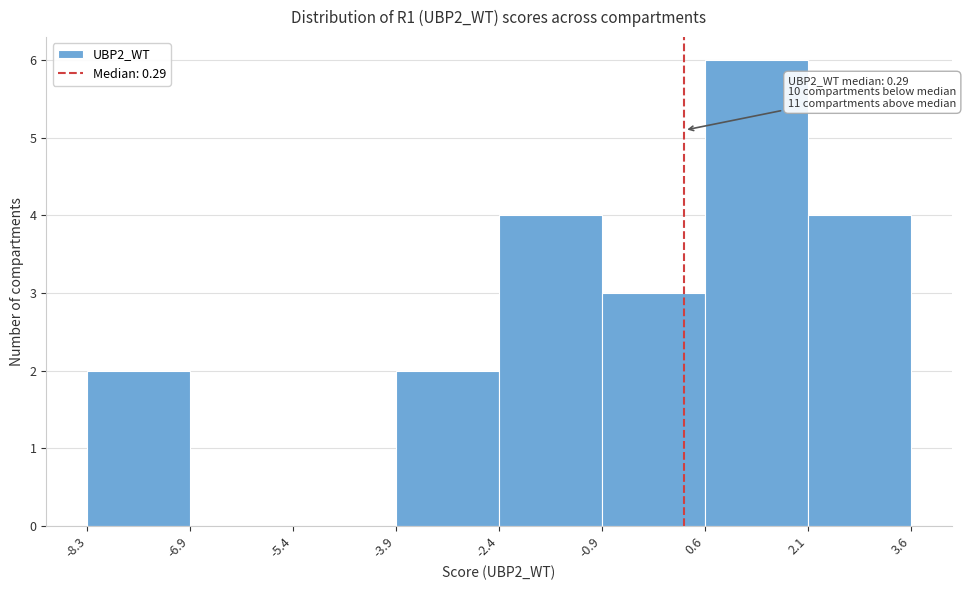

Over which range of the x-axis is the bar tallest?

0.6 to 2.1